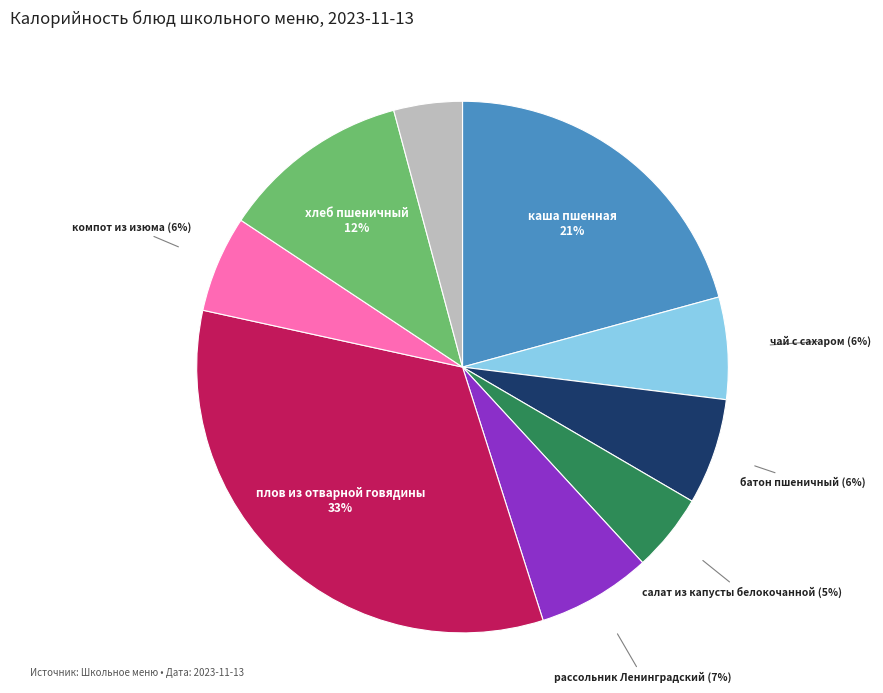

Does плов из отварной говядины account for over 50% of the chart?

No